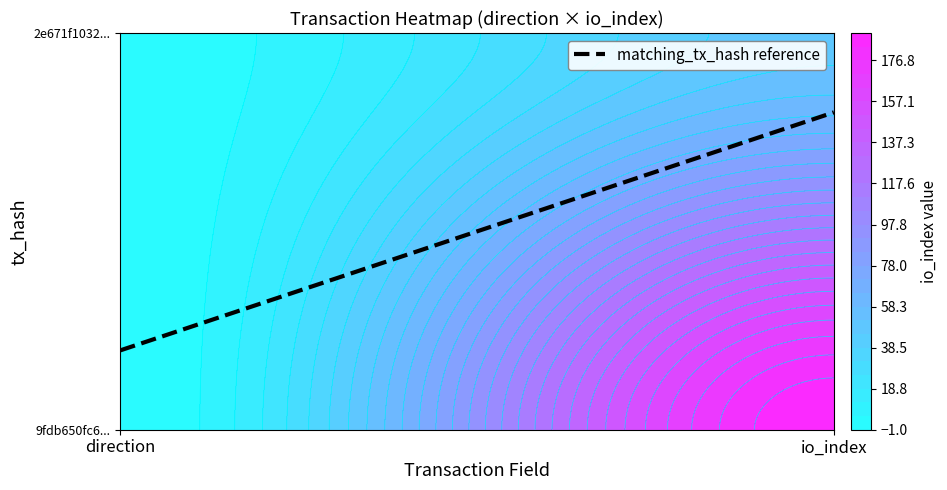

What is the difference between the maximum and minimum values in the 9fdb650fc6c4a763b50bdb50c26fd315bf39835 series?

191